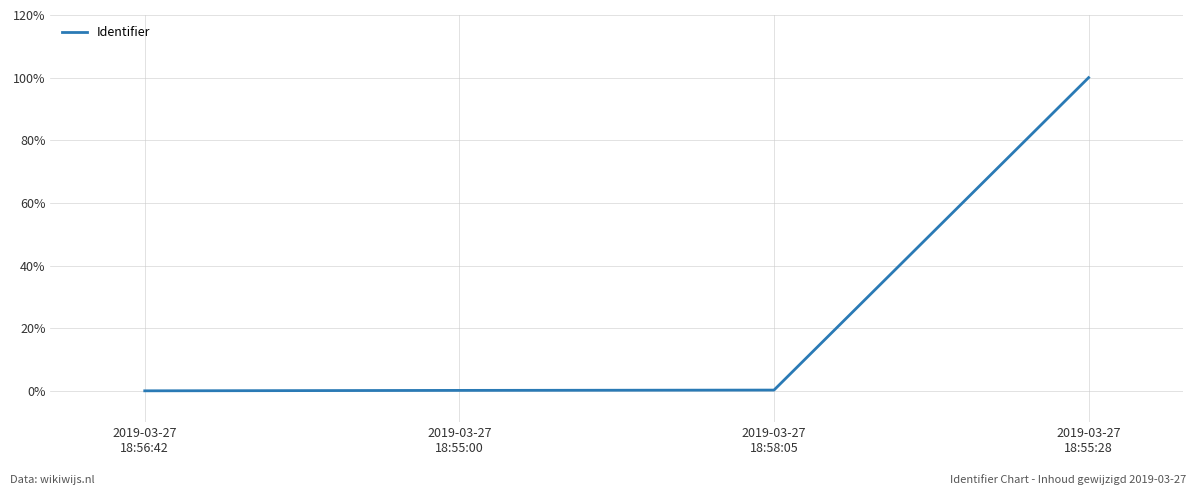

What is the sum of the values at 2019-03-27
18:56:42 and 2019-03-27
18:58:05?

0.2